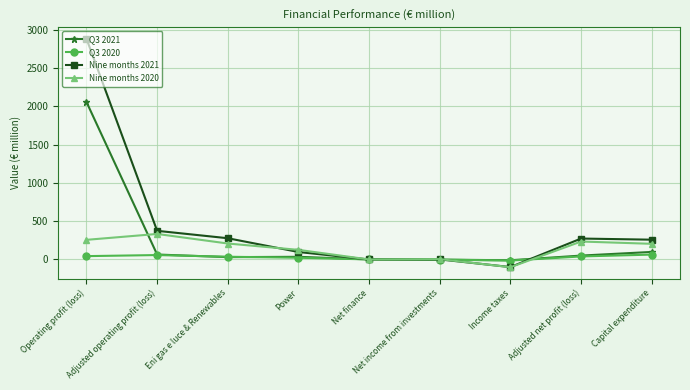

Rank the series by their maximum value, from highest to lowest.

Nine months 2021, Q3 2021, Nine months 2020, Q3 2020